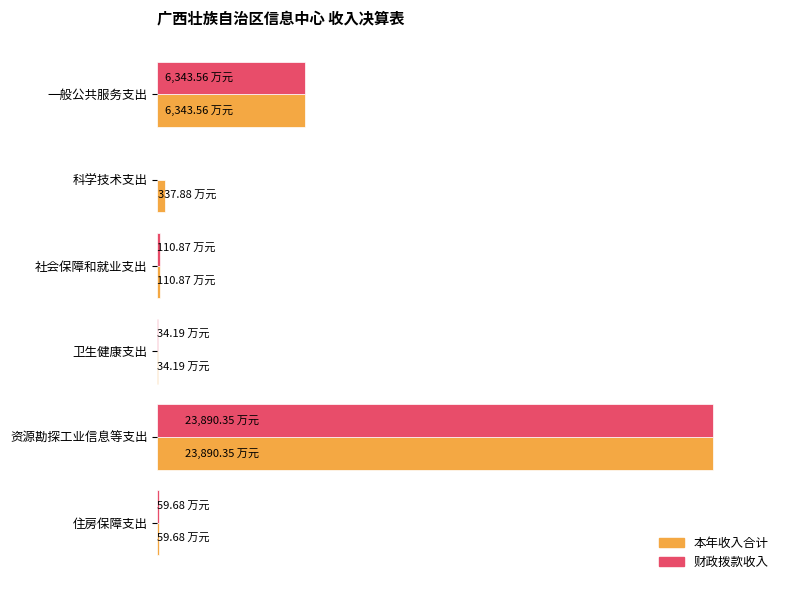

What are all the series names shown in the legend?

本年收入合计, 财政拨款收入